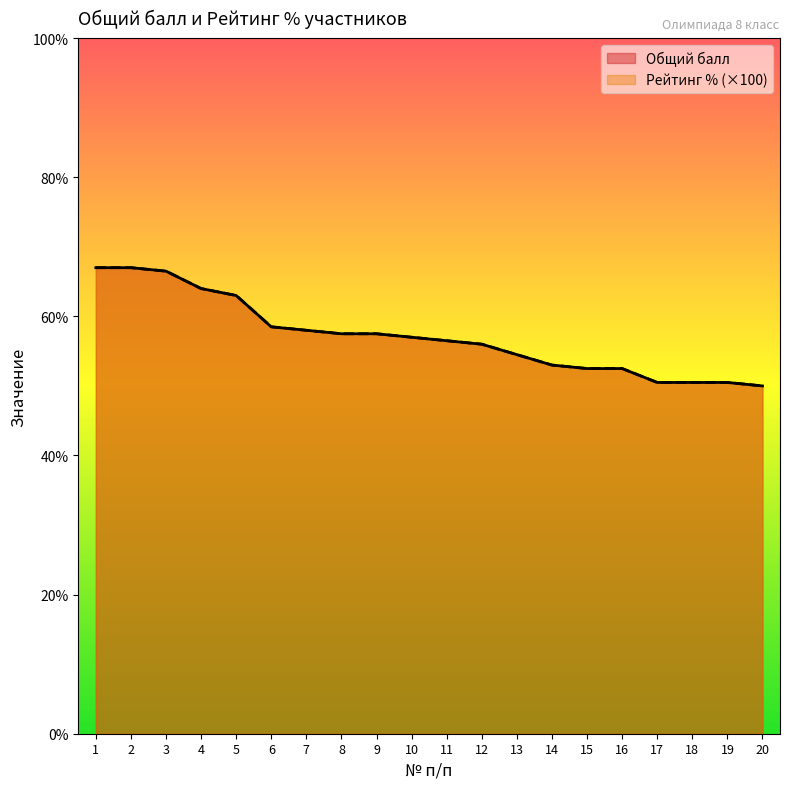

Does the chart display data point markers on the line(s)?

No